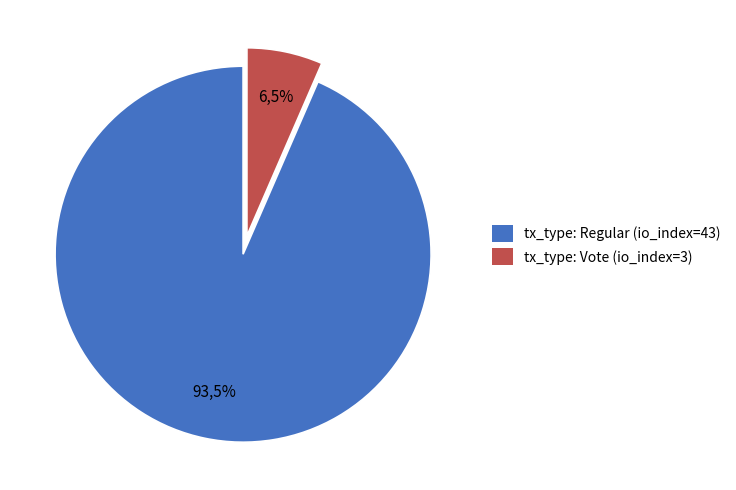

Combined, what portion of the pie is tx_type: Vote (io_index=3) and tx_type: Regular (io_index=43)?

100.0%